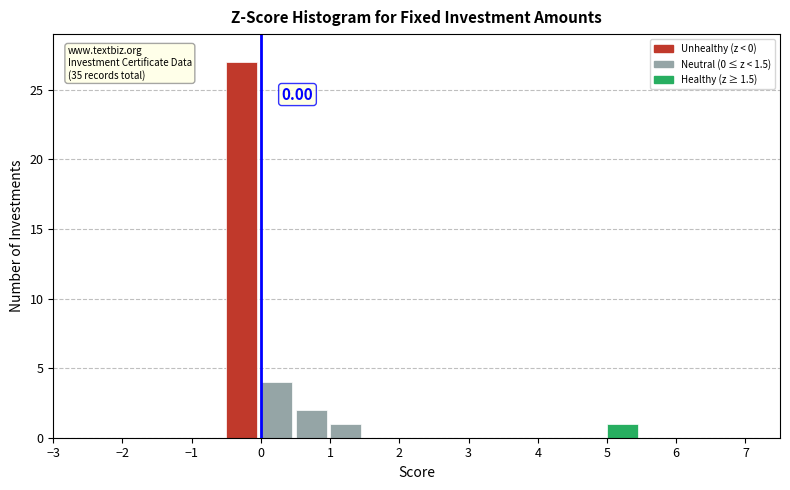

Over which range of the x-axis is the bar tallest?

-0.5 to 0.0